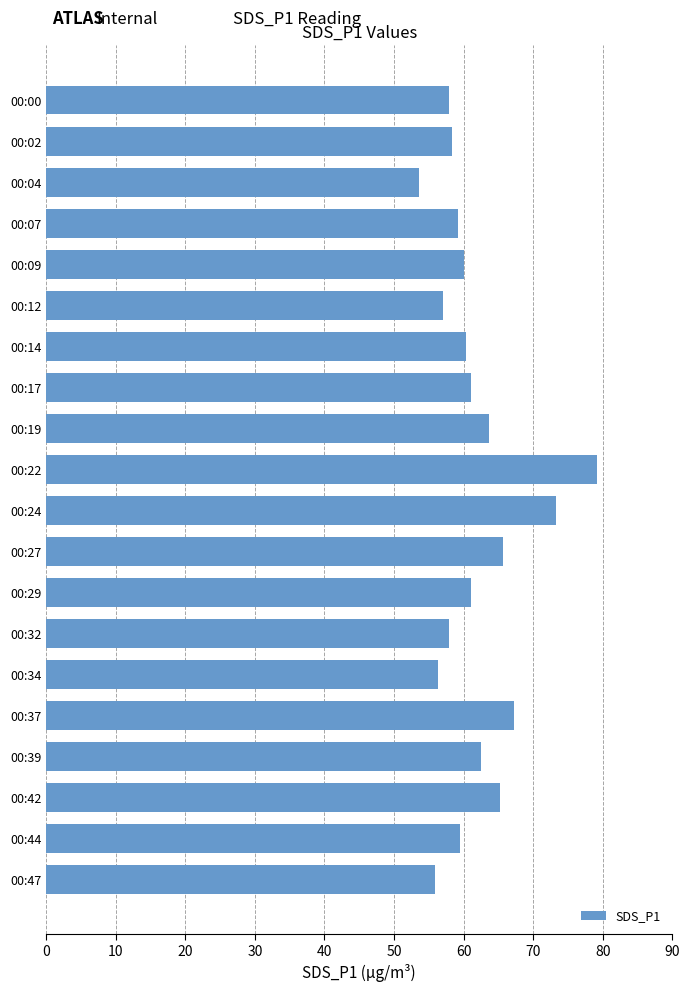

Which label corresponds to the smallest value in the chart?

00:04